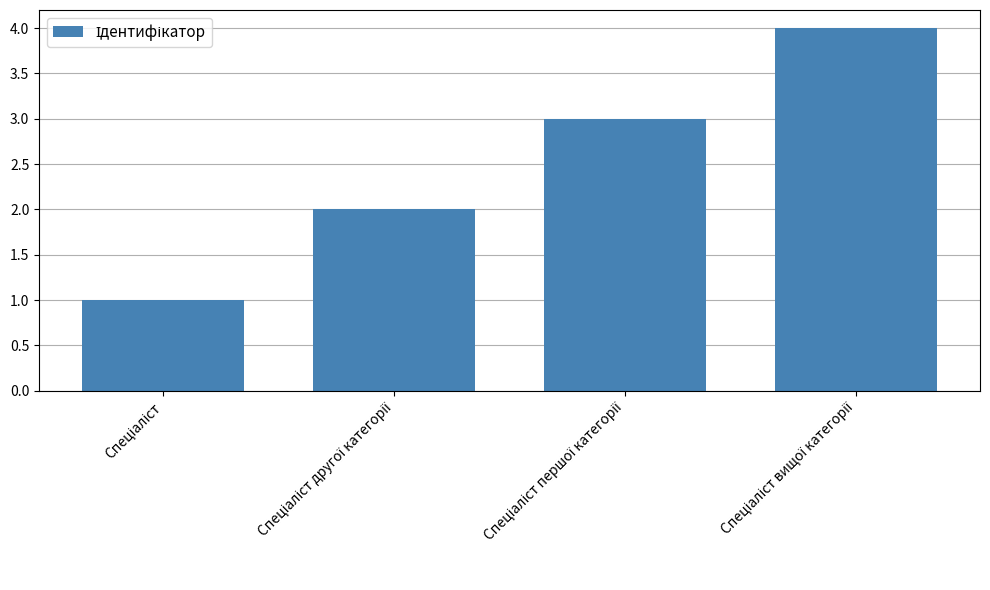

What is the difference between the maximum and minimum values?

3